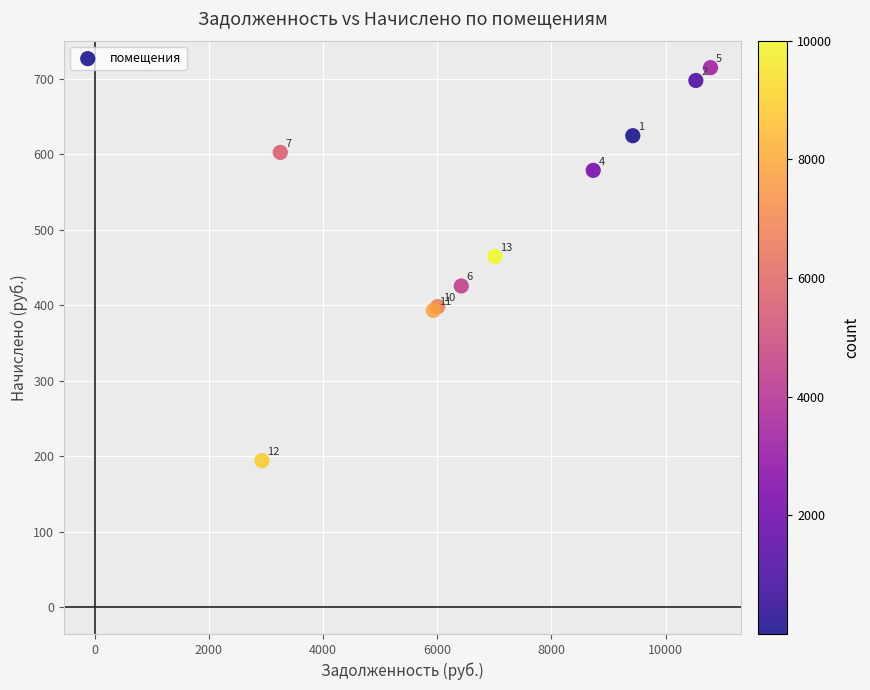

What Y value in the scatter plot is closest to 454?

464.4